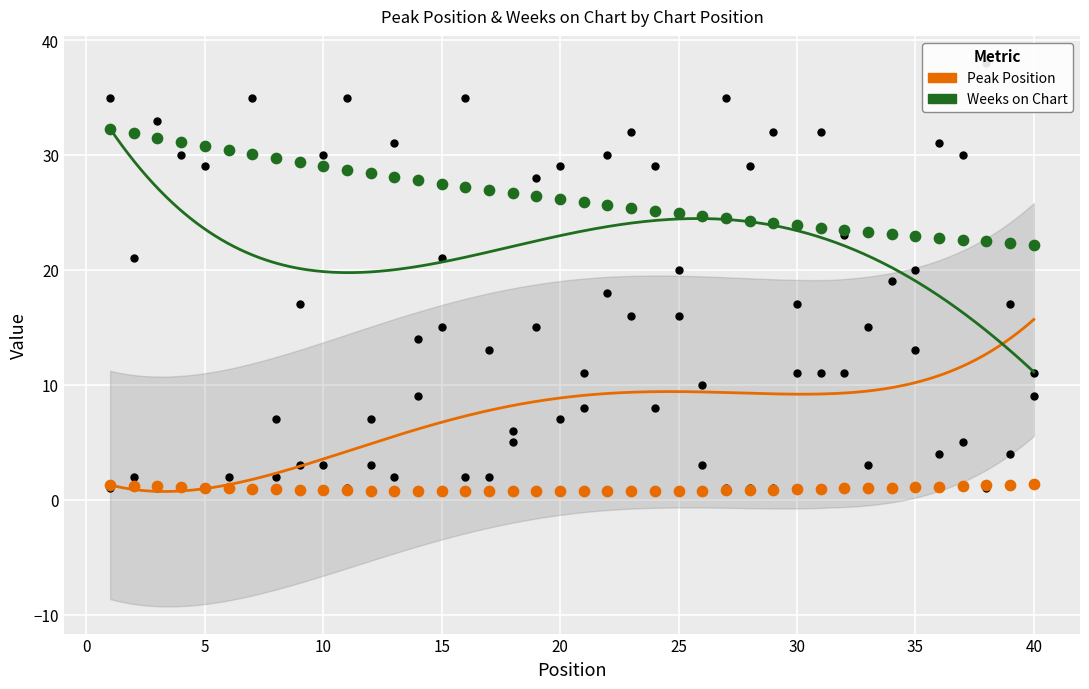

Which series has the largest total across all categories?

Weeks on Chart